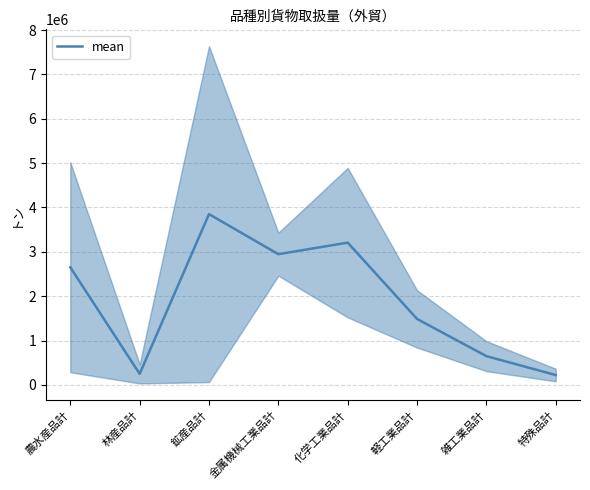

Rank the categories by value from highest to lowest.

鉱産品計, 化学工業品計, 金属機械工業品計, 農水産品計, 軽工業品計, 雑工業品計, 林産品計, 特殊品計